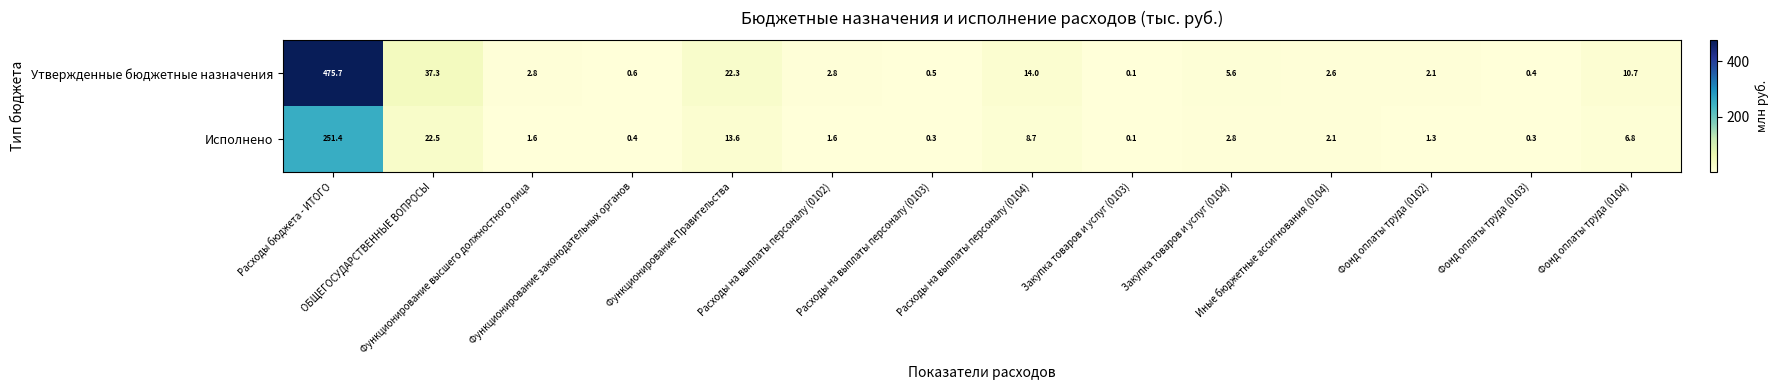

Which series has the largest total across all categories?

Утвержденные бюджетные назначения